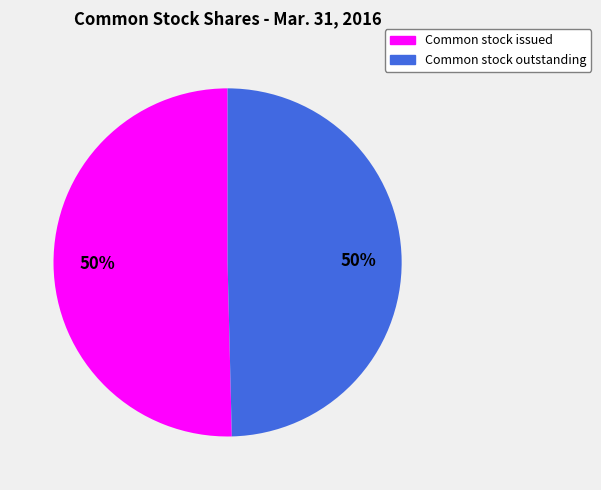

To the nearest percent, what is the average slice percentage?

50%